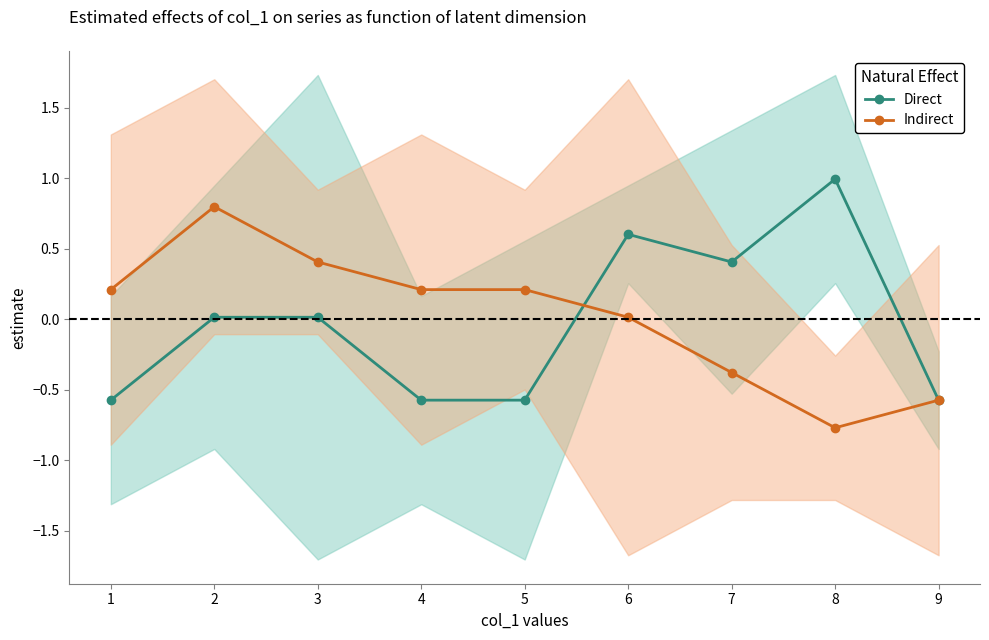

How many times do Direct and Indirect cross each other?

1